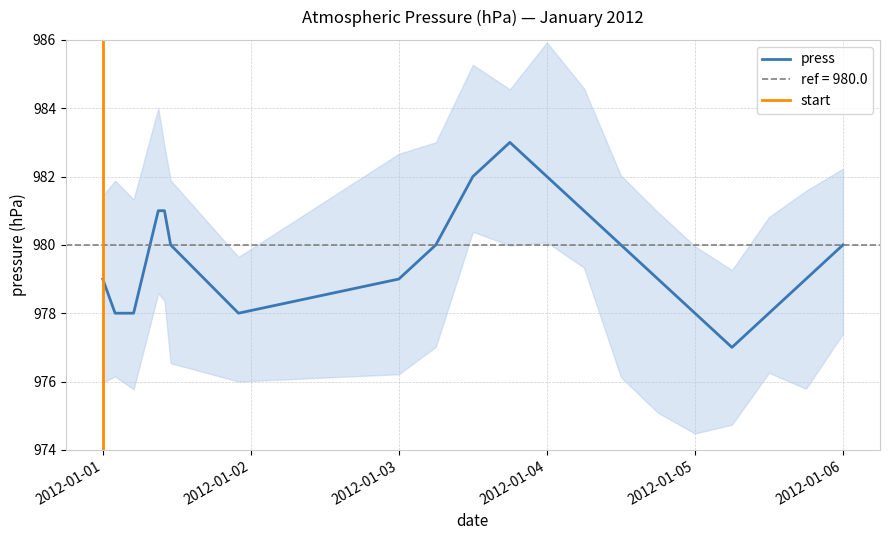

How many lines are shown in the chart?

1